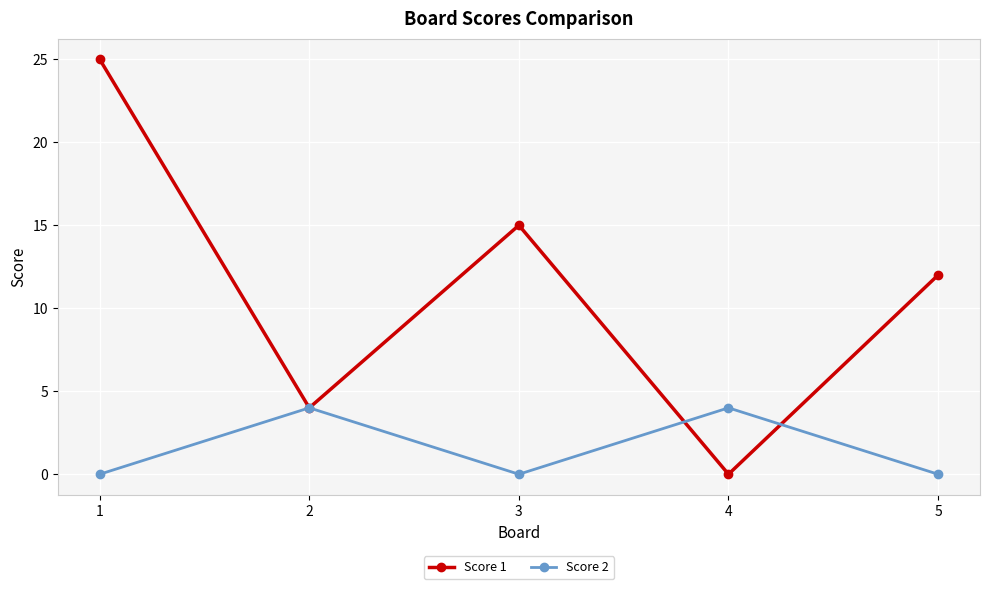

Which series has the largest range (max minus min)?

Score 1